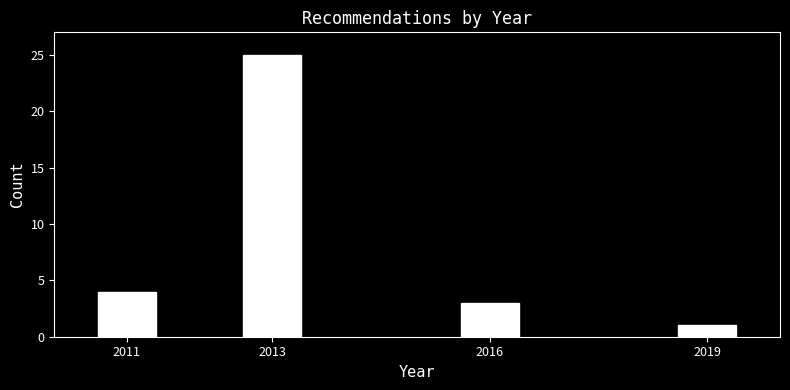

Reading right to left, list all the values displayed in this chart.

1	3	25	4